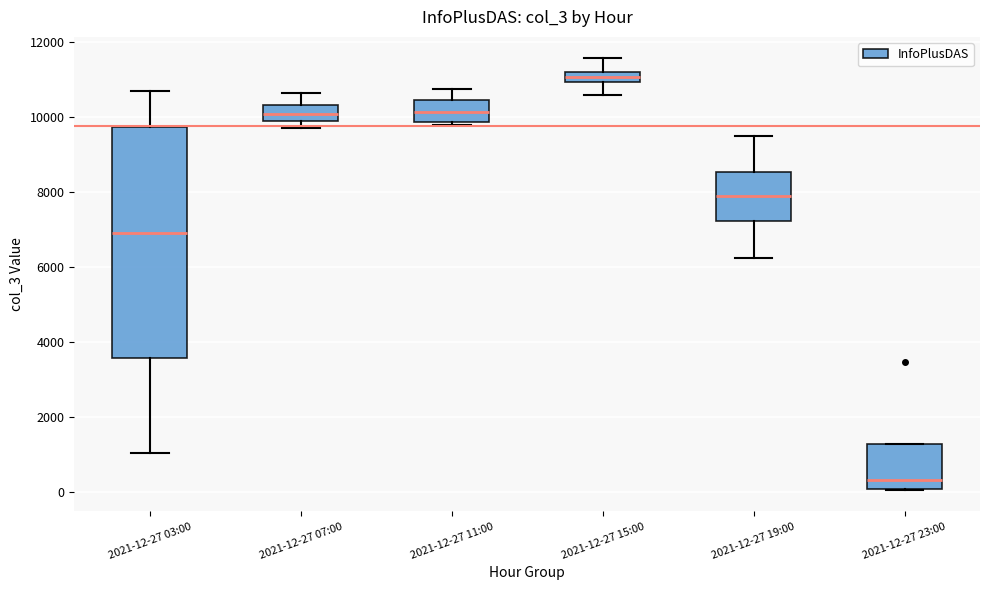

Where does the upper whisker of the box for 2021-12-27 03:00 end on the y-axis? The values are not printed on the chart, so give them approximately, as read against the axis.

10600